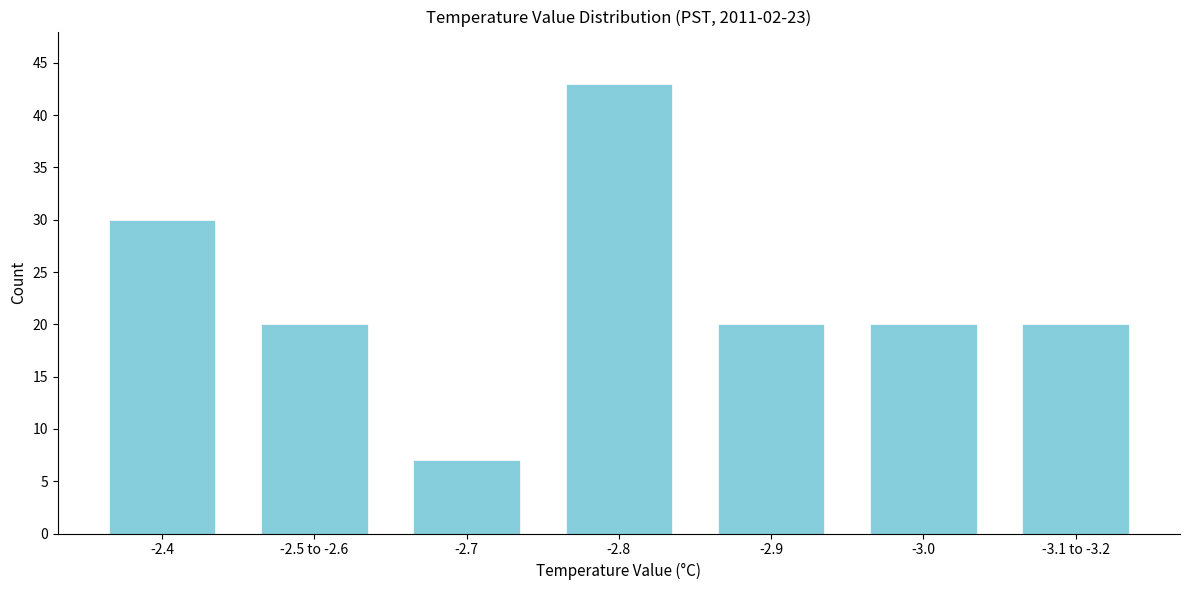

Reading right to left, what are all the values shown in this chart?

20	20	20	43	7	20	30